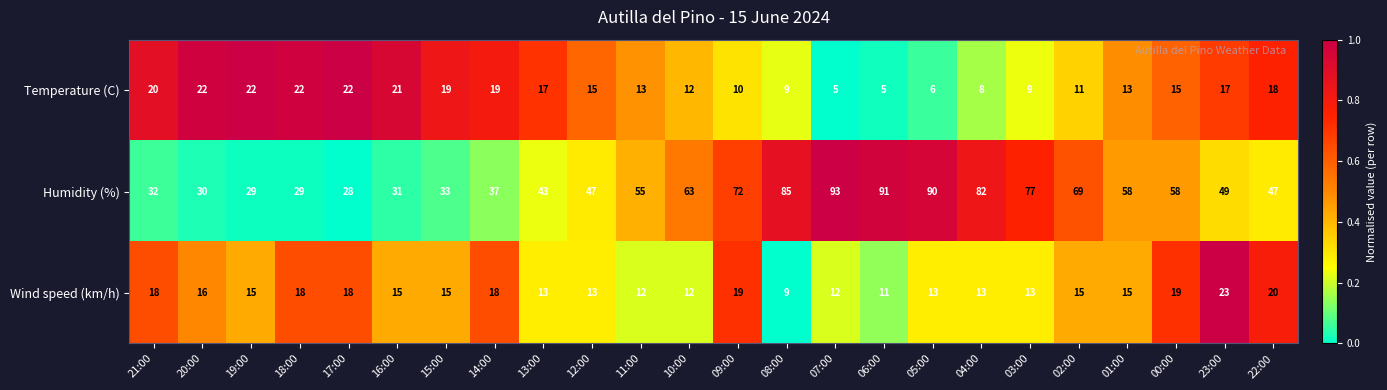

Where does the Wind speed (km/h) series first go above 15?

21:00